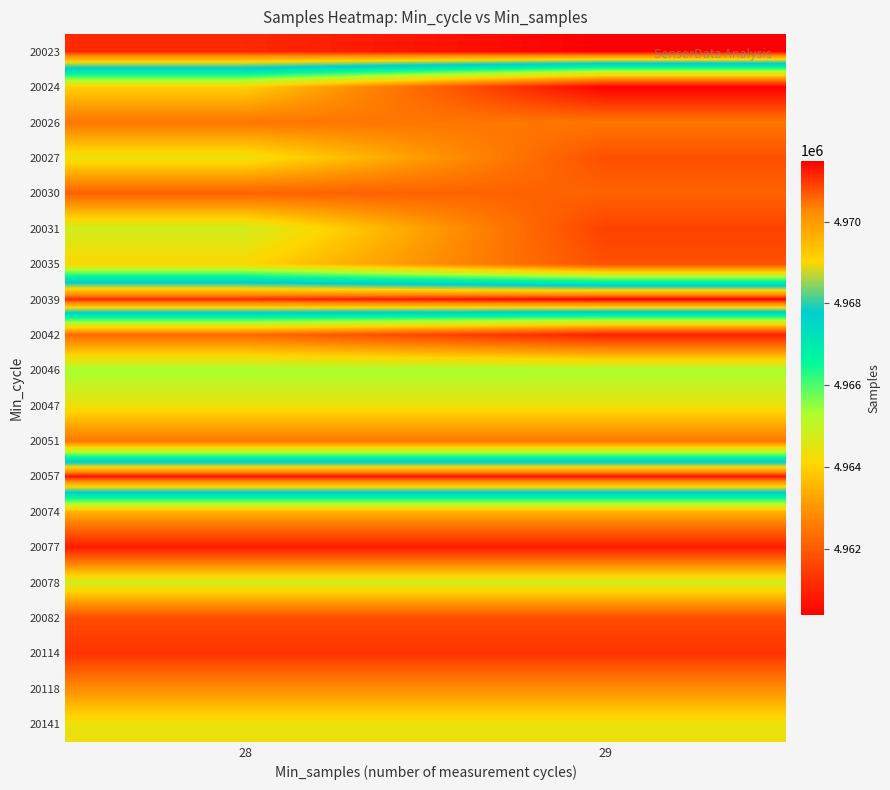

At which category is the sum across all series the highest?

28